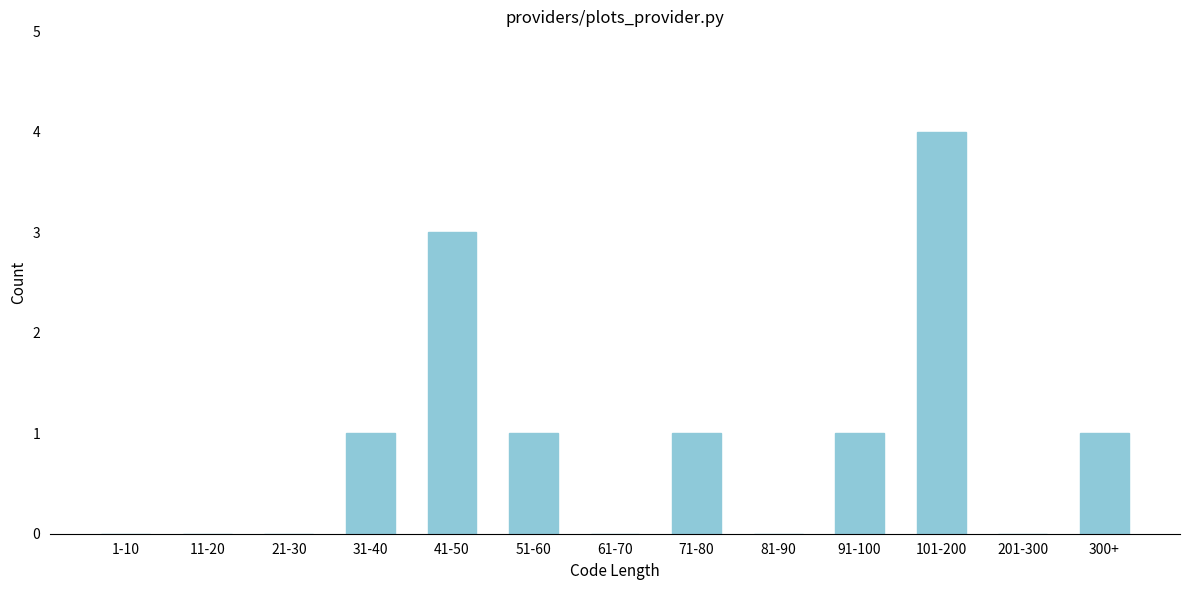

Reading left to right, extract all data points from this chart.

1-10=0	11-20=0	21-30=0	31-40=1	41-50=3	51-60=1	61-70=0	71-80=1	81-90=0	91-100=1	101-200=4	201-300=0	300+=1